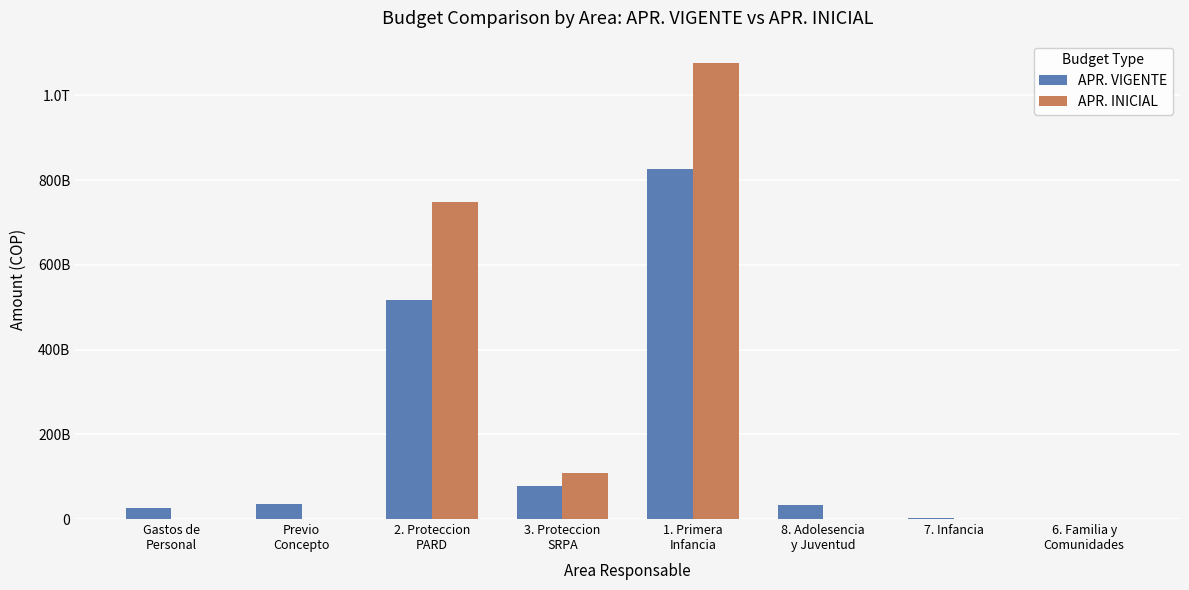

Is the value of APR. INICIAL at 2. Proteccion
PARD greater than the value of APR. VIGENTE at 7. Infancia?

Yes